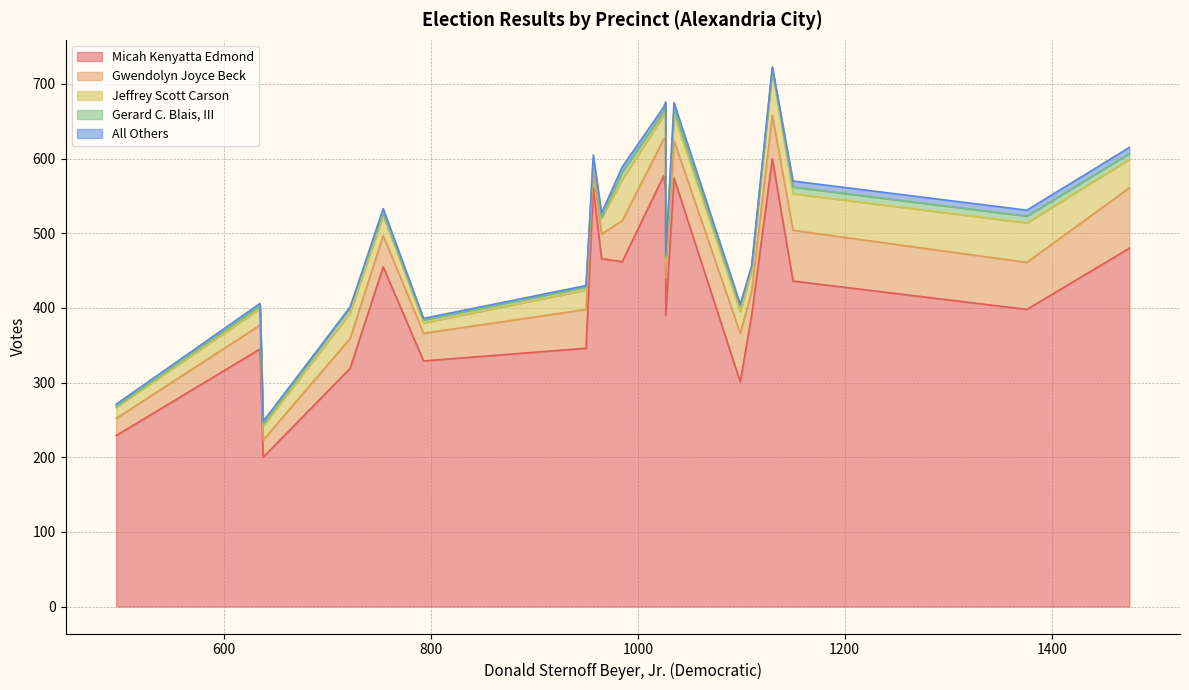

How many data points in Gerard C. Blais, III are above 5?

8